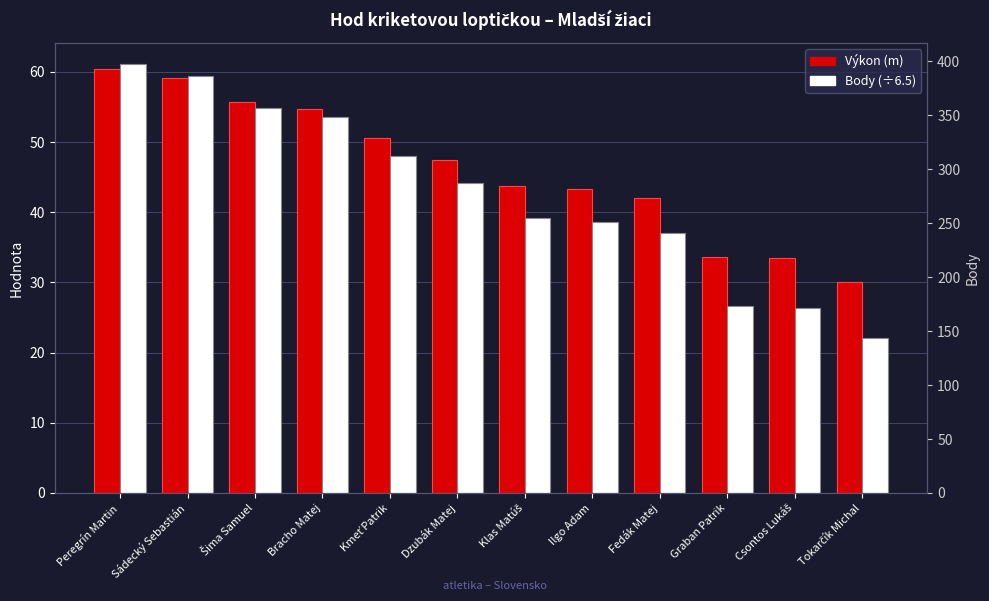

How many bars are there in total?

24